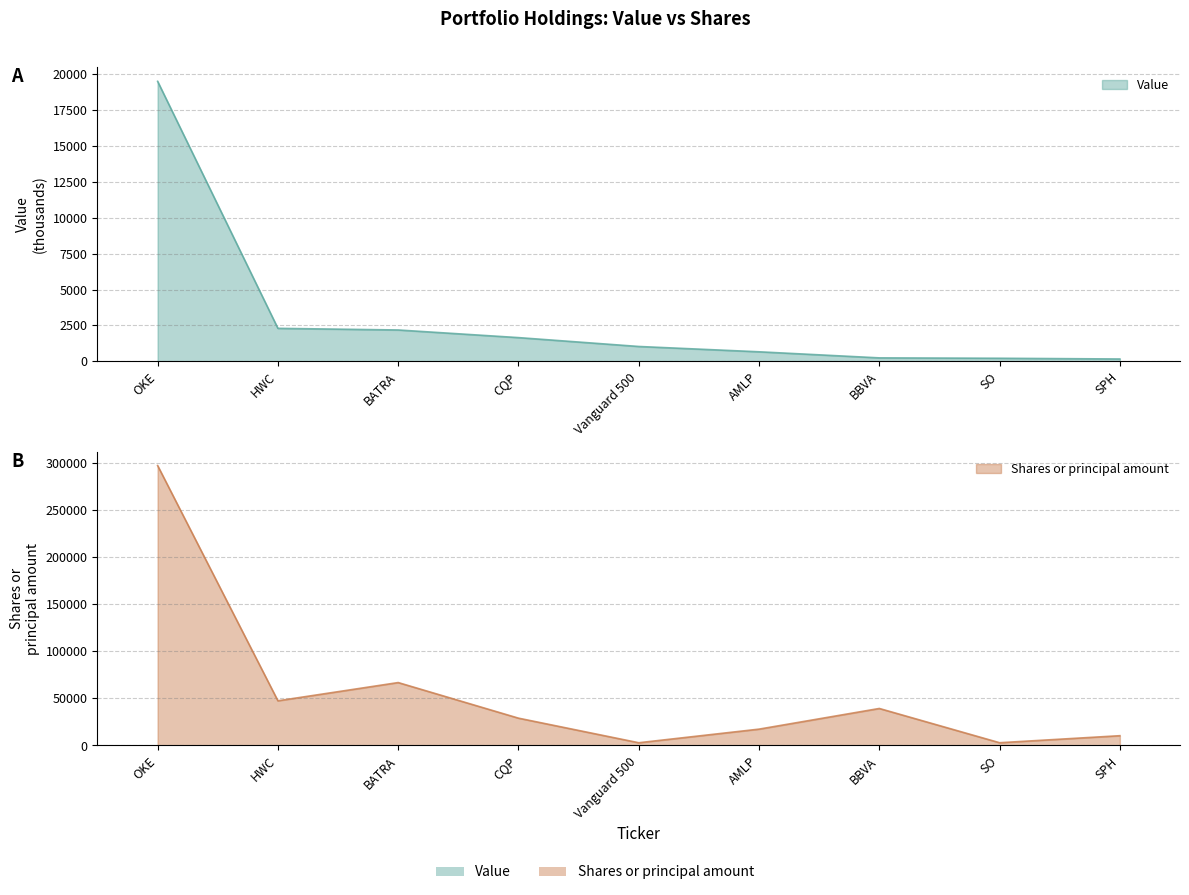

Rank the categories by Value value from lowest to highest.

SPH, SO, BBVA, AMLP, Vanguard 500, CQP, BATRA, HWC, OKE